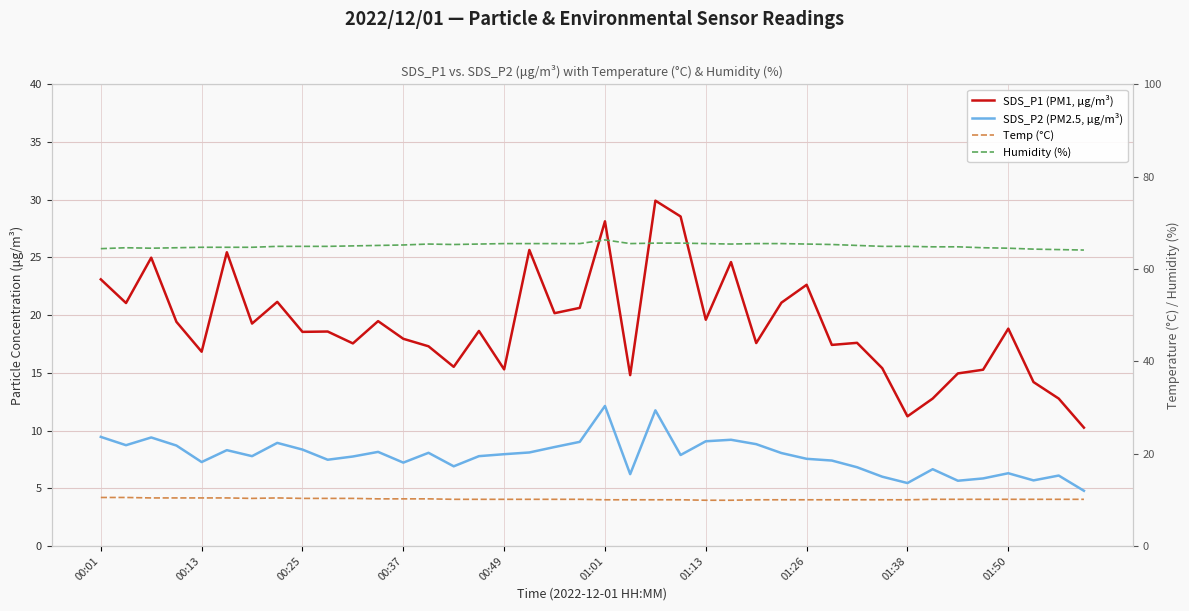

What is the approximate value of SDS_P1 (PM1, μg/m³) at 01:13?

19.6